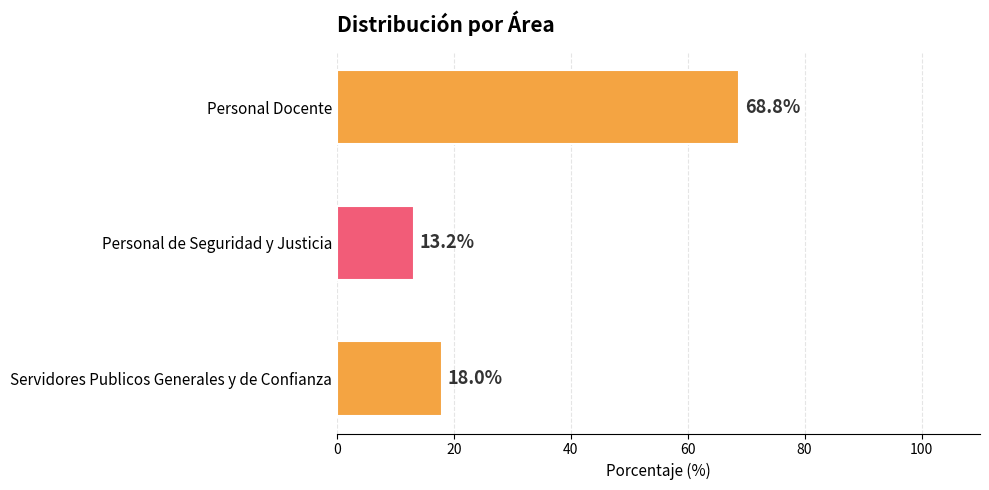

Reading bottom to top, extract all data points from this chart.

Servidores Publicos Generales y de Confianza=18.0	Personal de Seguridad y Justicia=13.2	Personal Docente=68.8